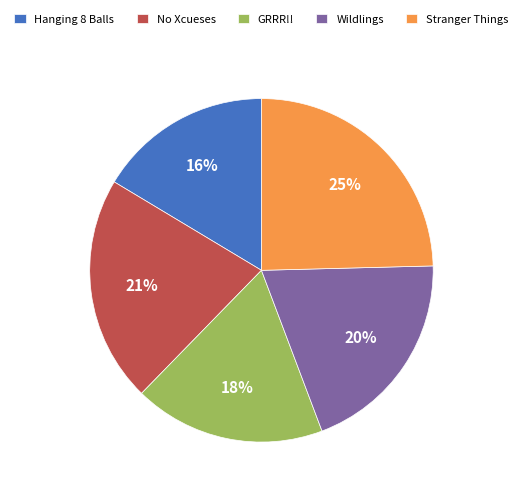

True or false: GRRR!! accounts for 28% of the total.

False